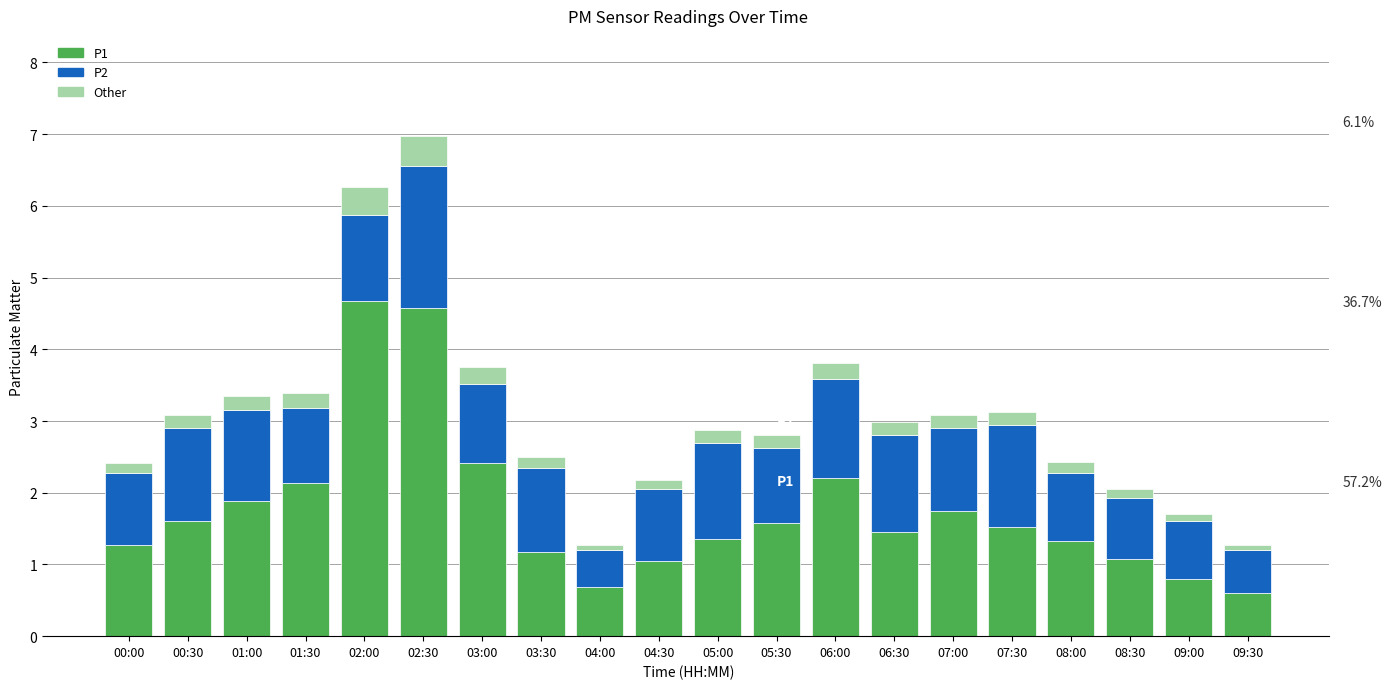

The P1 series shows 0.4 at 03:30. True or false?

False